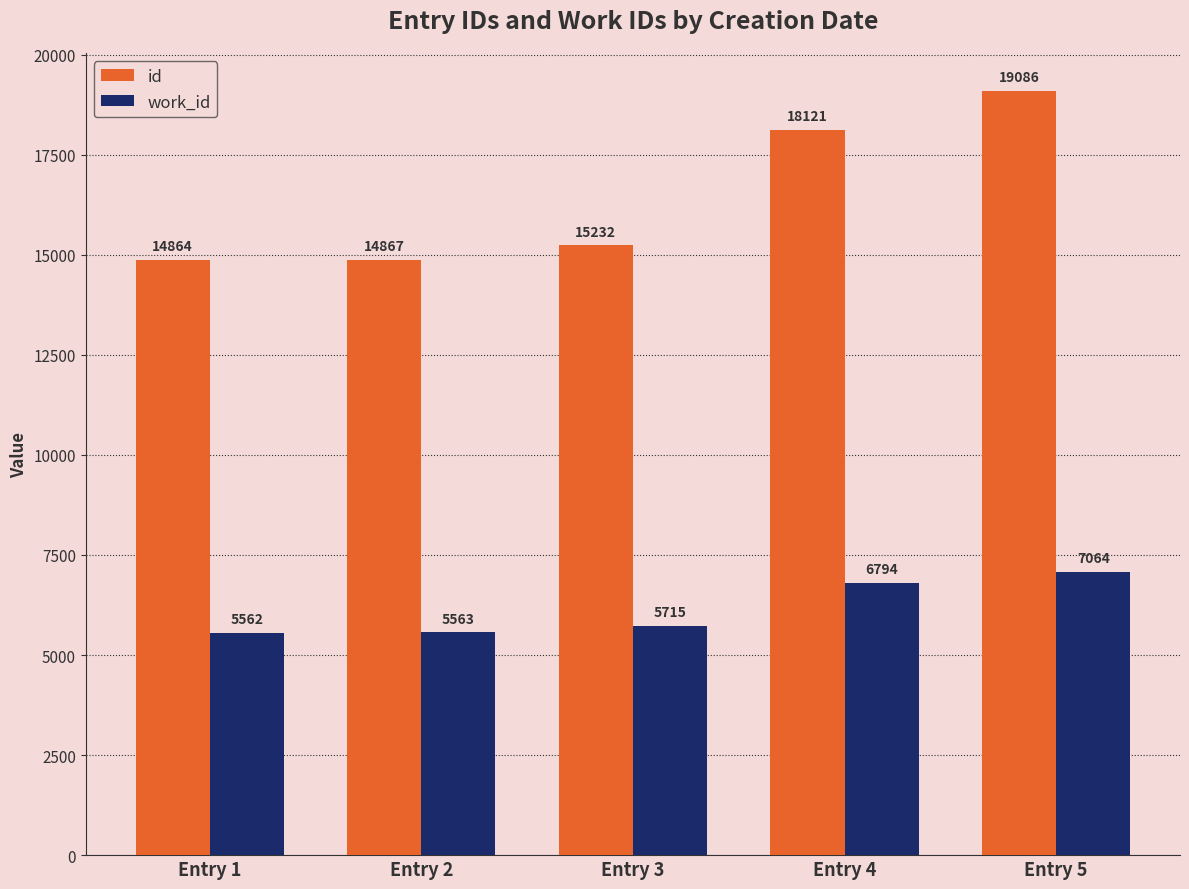

Between Entry 1 and Entry 2, which series saw the biggest shift?

id